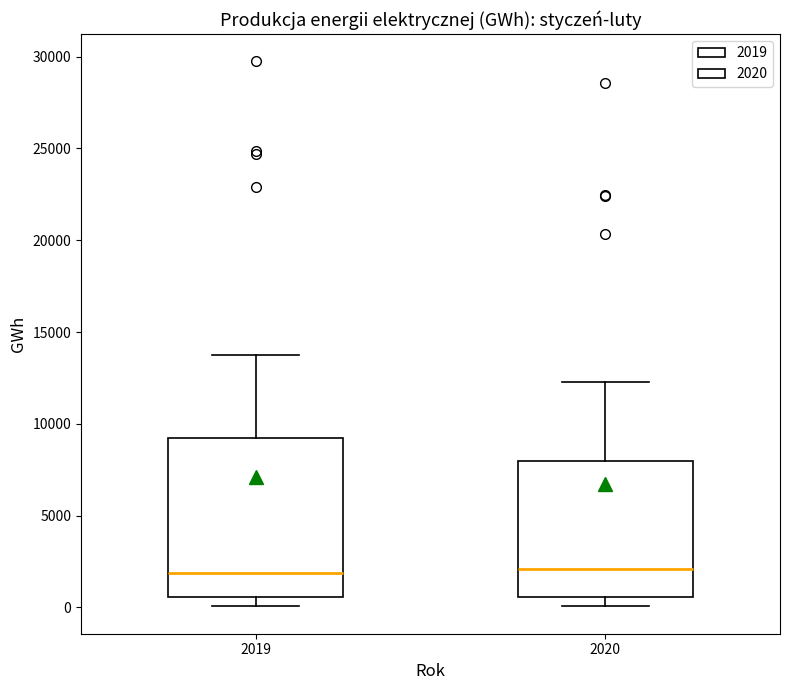

Reading left to right, read every box against the y-axis: the position of its median line, the range the box covers, and the ends of its whiskers. The values are not printed on the chart, so give them approximately, as read against the axis.

2019: median 2000, box 500 to 9000, whiskers 0 to 13500
2020: median 2000, box 500 to 8000, whiskers 0 to 12500